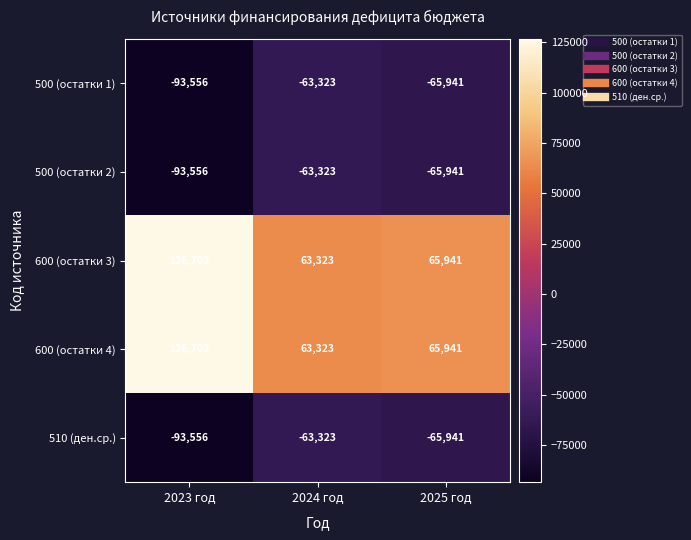

What is the lowest value of the 500 (остатки 2) series?

-93556